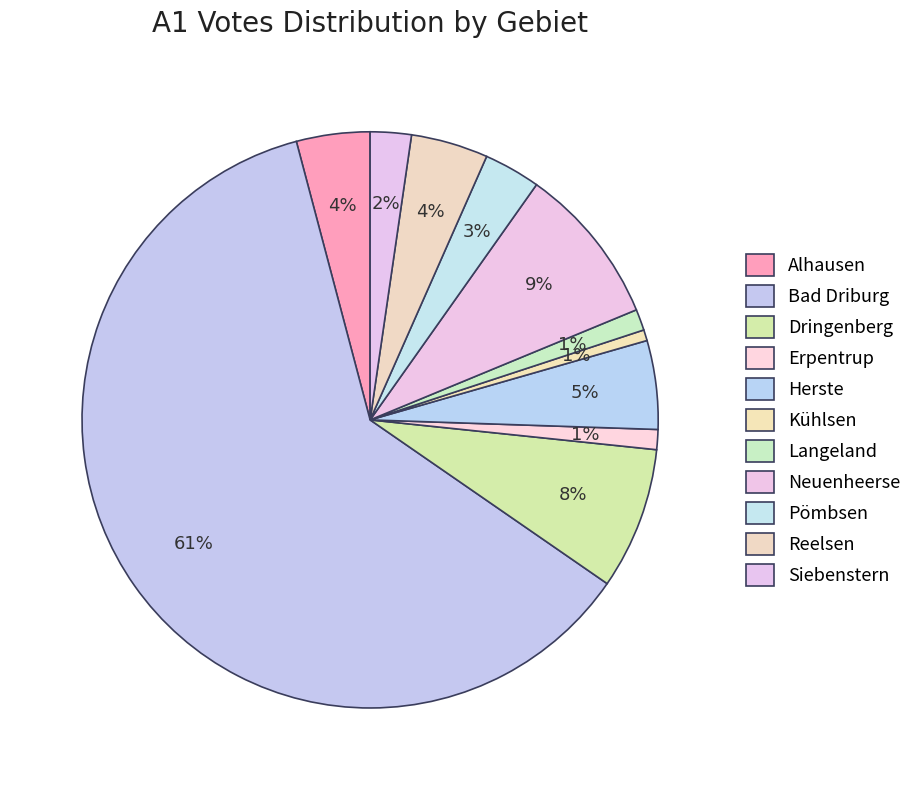

To the nearest percent, what percentage of the pie is Herste?

5%